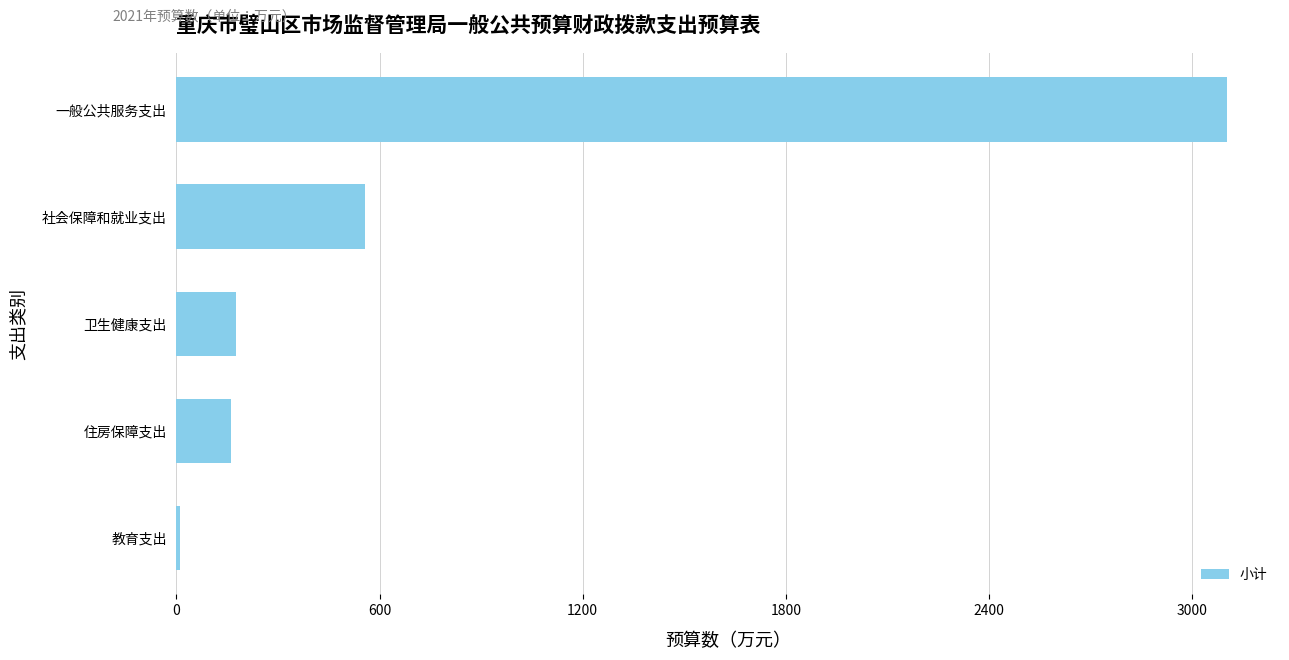

What is the approximate value at 一般公共服务支出?

3104.8